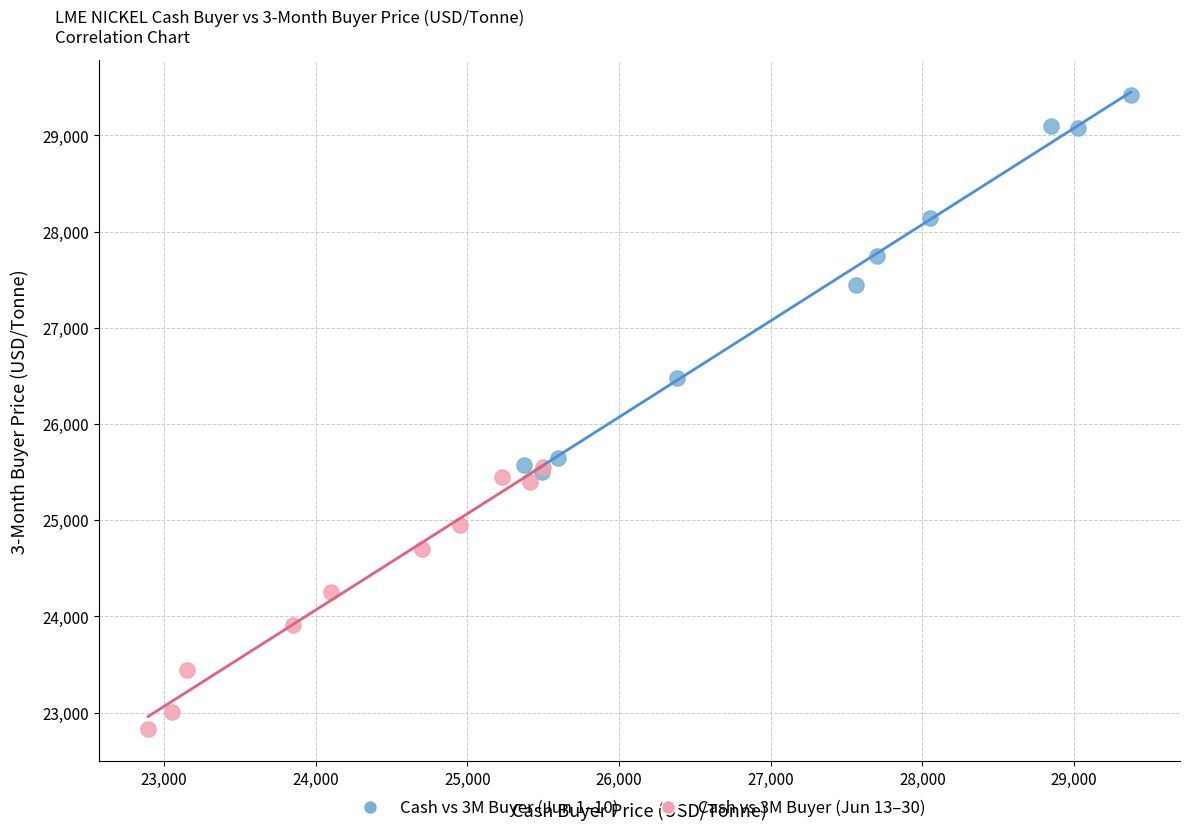

Which series has the widest spread of Y values?

Cash vs 3M Buyer (Jun 1–10)